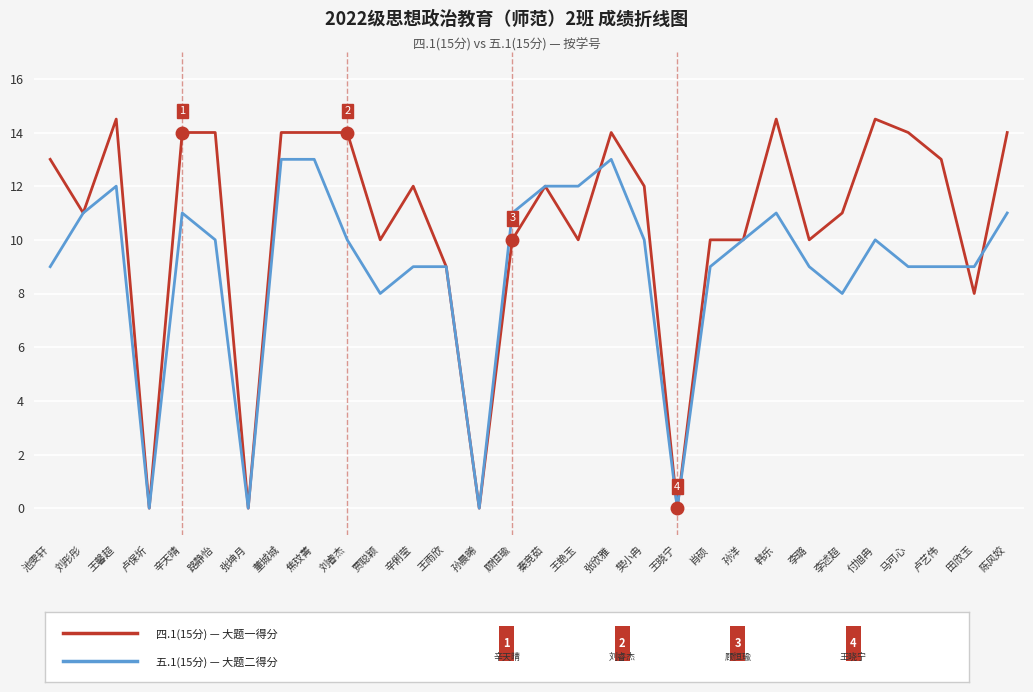

What is the total value across all series at 路静怡?

24.0